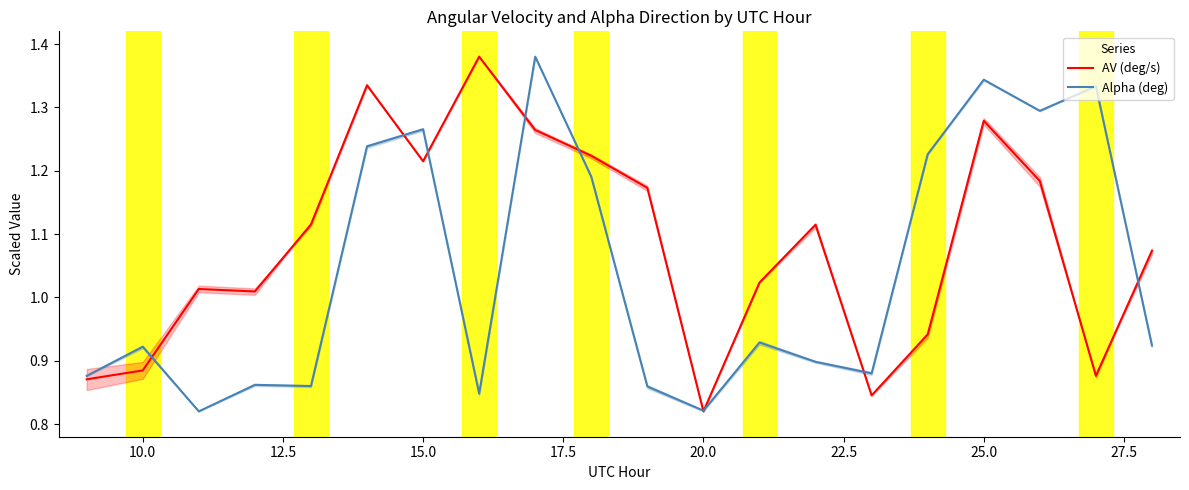

What is the sum of all Alpha (deg) values?

20.8